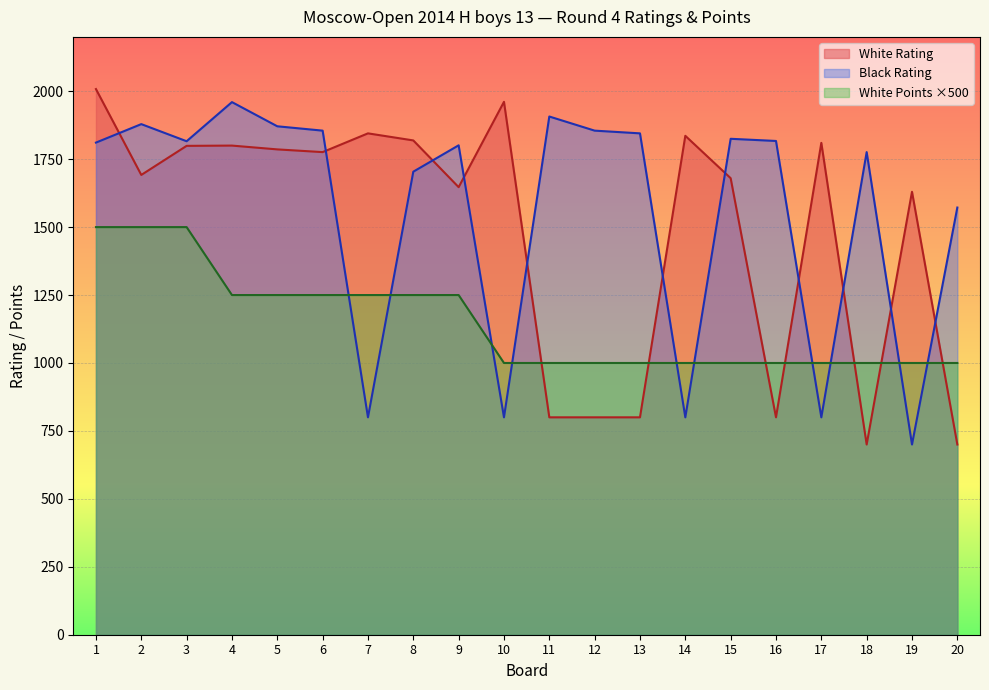

Is it true that Black Rating equals 700 at 19?

True